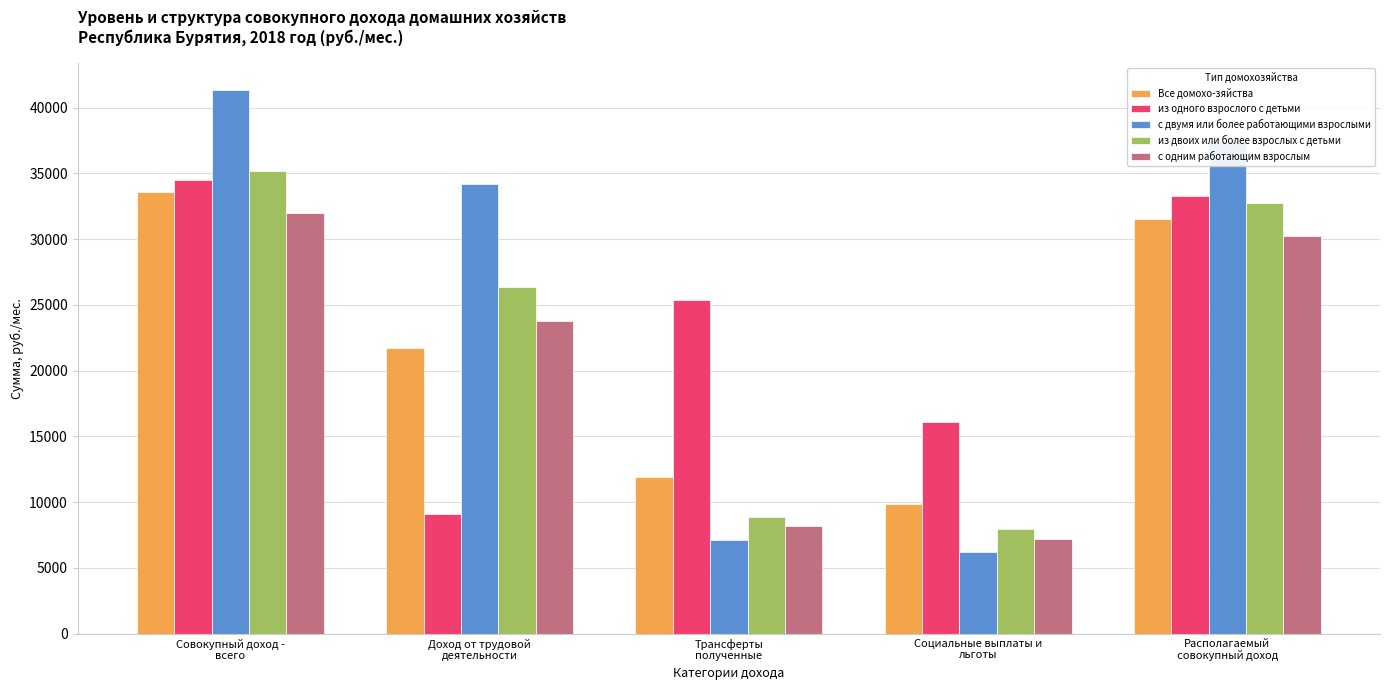

Reading left to right, transcribe all the data shown in this chart.

Все домохо-зяйства: Совокупный доход -
всего=33613.5	Доход от трудовой
деятельности=21731.2	Трансферты
полученные=11882.3	Социальные выплаты и
льготы=9896.6	Располагаемый
совокупный доход=31544.5
из одного взрослого с детьми: Совокупный доход -
всего=34513.1	Доход от трудовой
деятельности=9108.9	Трансферты
полученные=25404.1	Социальные выплаты и
льготы=16065.7	Располагаемый
совокупный доход=33245.0
с двумя или более работающими взрослыми: Совокупный доход -
всего=41319.1	Доход от трудовой
деятельности=34221.2	Трансферты
полученные=7097.9	Социальные выплаты и
льготы=6221.4	Располагаемый
совокупный доход=37496.3
из двоих или более взрослых с детьми: Совокупный доход -
всего=35209.3	Доход от трудовой
деятельности=26360.0	Трансферты
полученные=8849.3	Социальные выплаты и
льготы=7975.2	Располагаемый
совокупный доход=32755.5
с одним работающим взрослым: Совокупный доход -
всего=31971.5	Доход от трудовой
деятельности=23797.2	Трансферты
полученные=8174.3	Социальные выплаты и
льготы=7206.3	Располагаемый
совокупный доход=30209.7